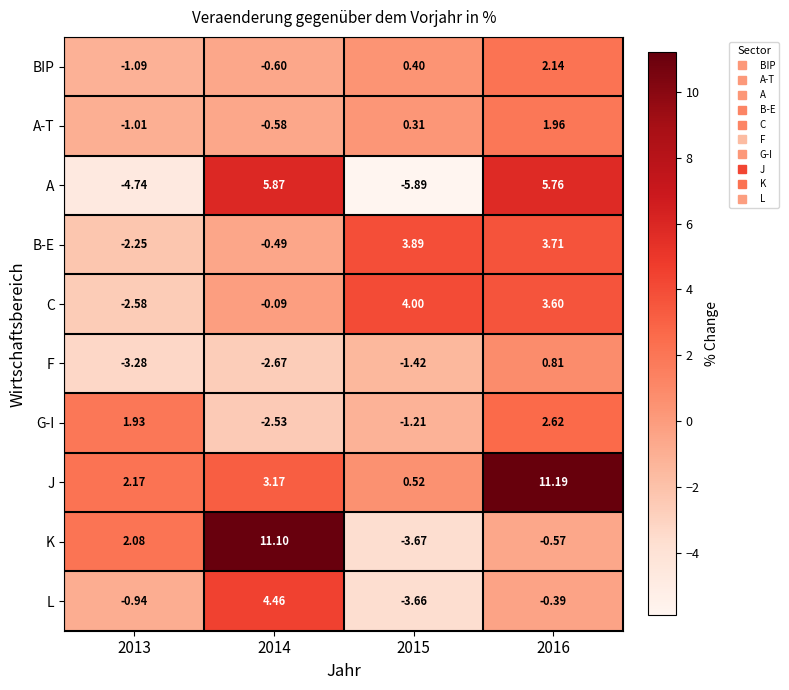

At 2014, list the series in order from largest to smallest.

K, A, L, J, C, B-E, A-T, BIP, G-I, F